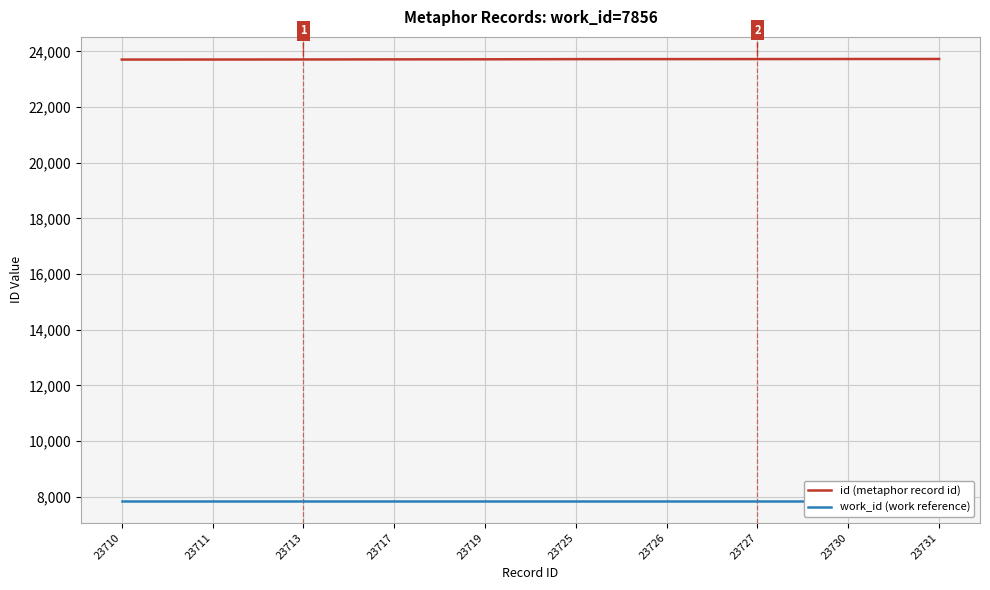

Is it true that id (metaphor record id) equals 23731 at 23731?

True